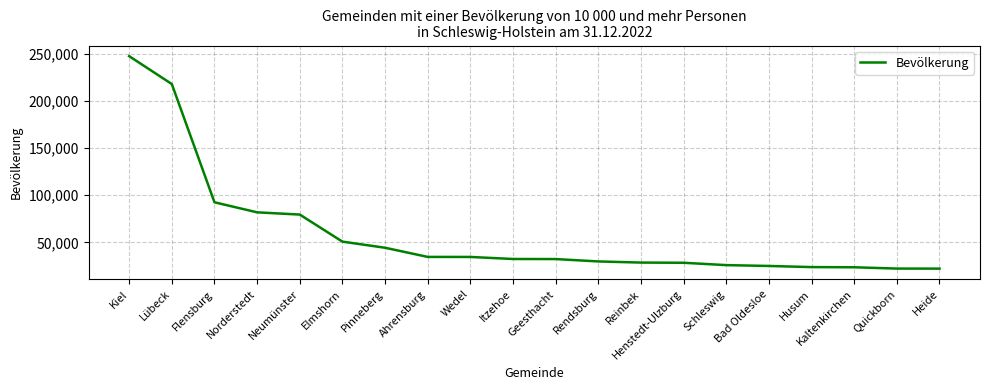

What is the maximum value shown in the chart?

247717